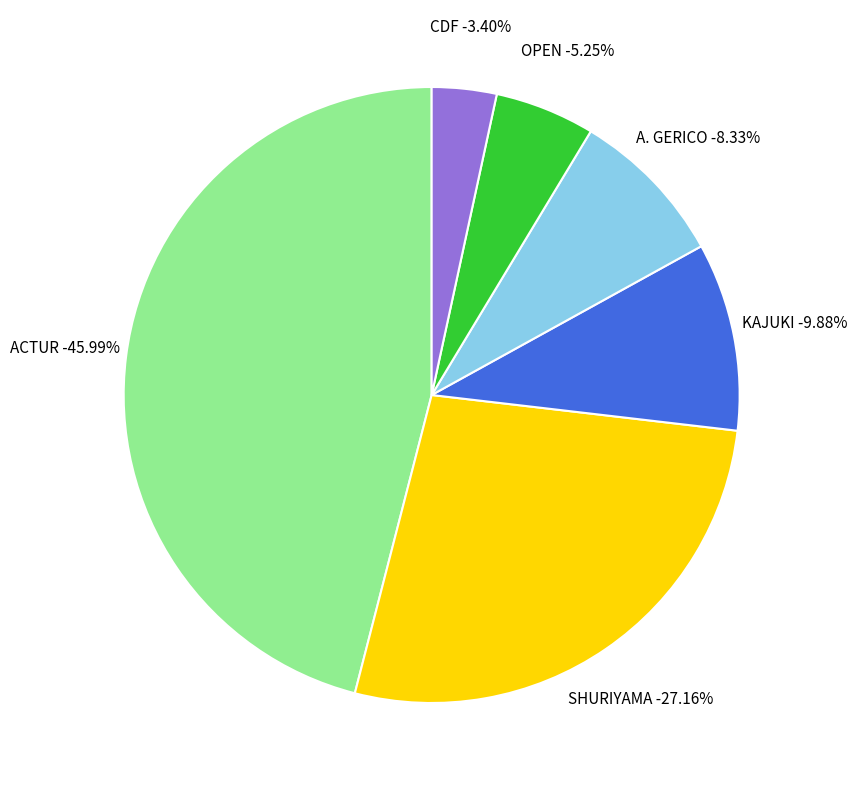

How many segments does this pie chart have?

6